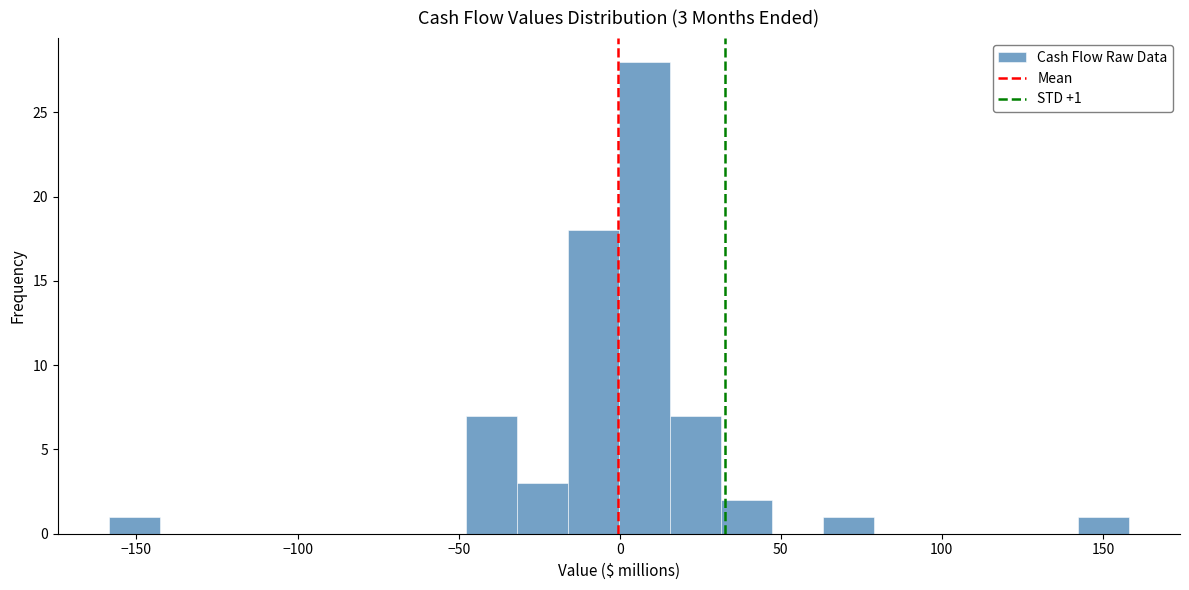

Read against the x-axis, roughly where is the centre of the tallest bar?

10